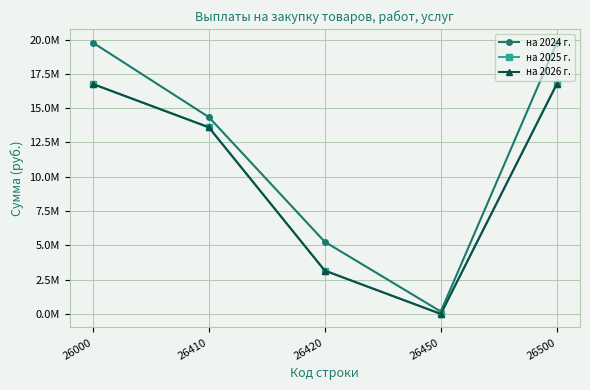

Reading left to right, list all the values displayed in this chart.

на 2024 г.: 26000=19780974.4	26410=14349616.3	26420=5256220.0	26450=175138.0	26500=19780974.4
на 2025 г.: 26000=16762850.0	26410=13606630.0	26420=3156220.0	26450=0.0	26500=16762850.0
на 2026 г.: 26000=16762850.0	26410=13606630.0	26420=3156220.0	26450=0.0	26500=16762850.0